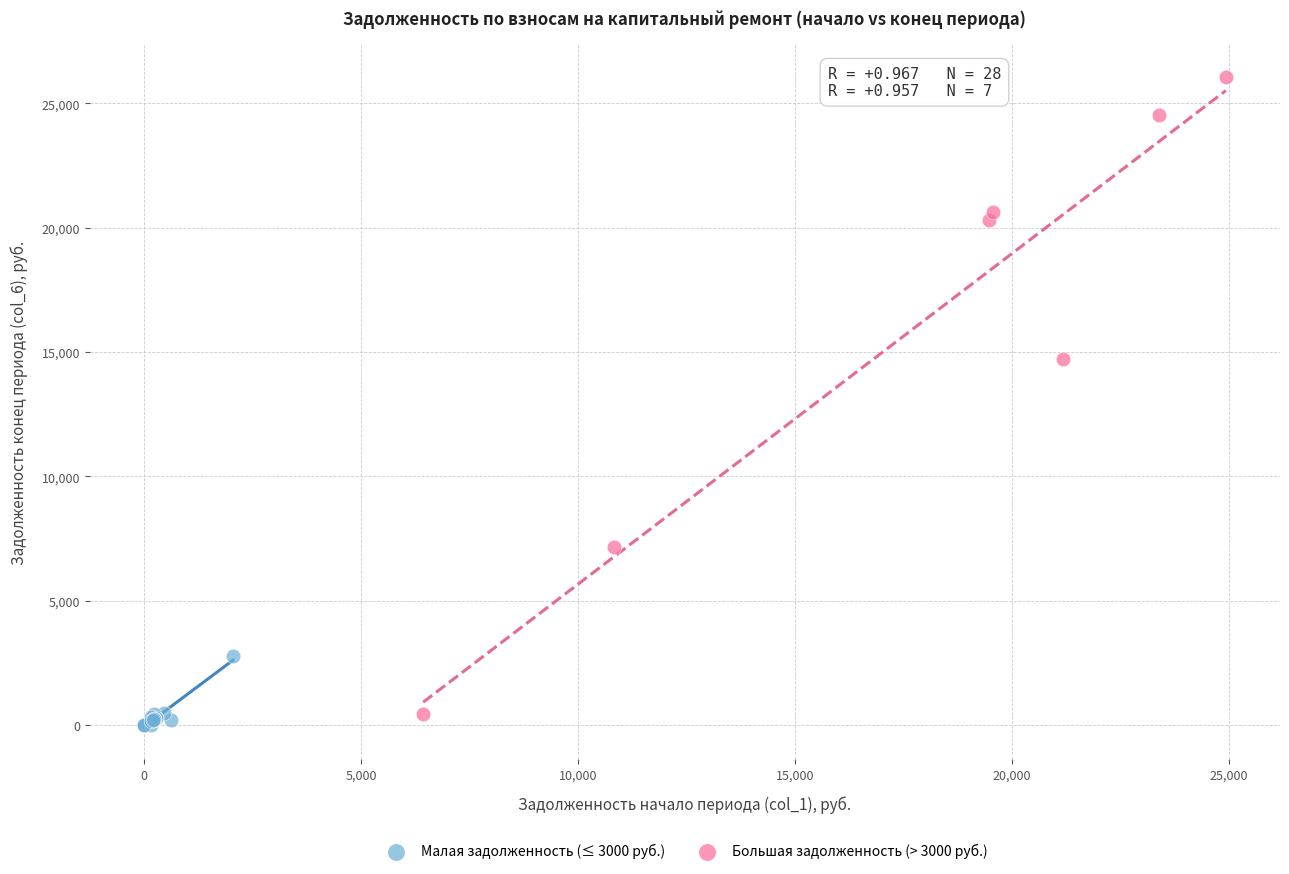

Which series contains the highest Y value?

Большая задолженность (> 3000 руб.)